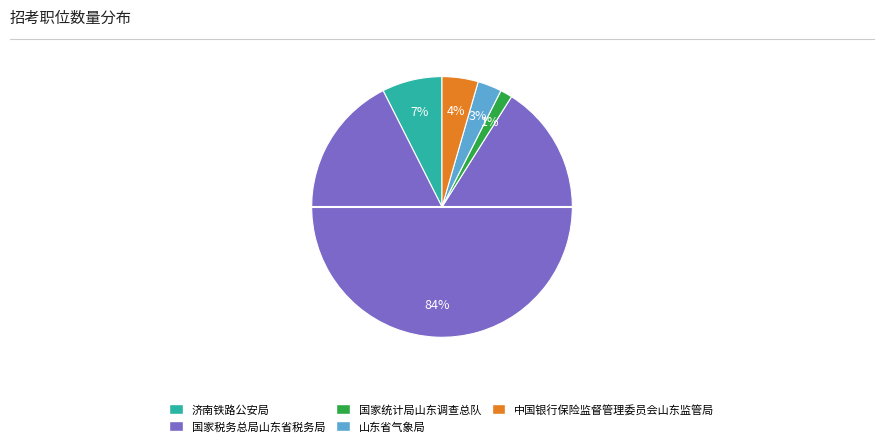

To the nearest percent, what is the average slice percentage?

20%